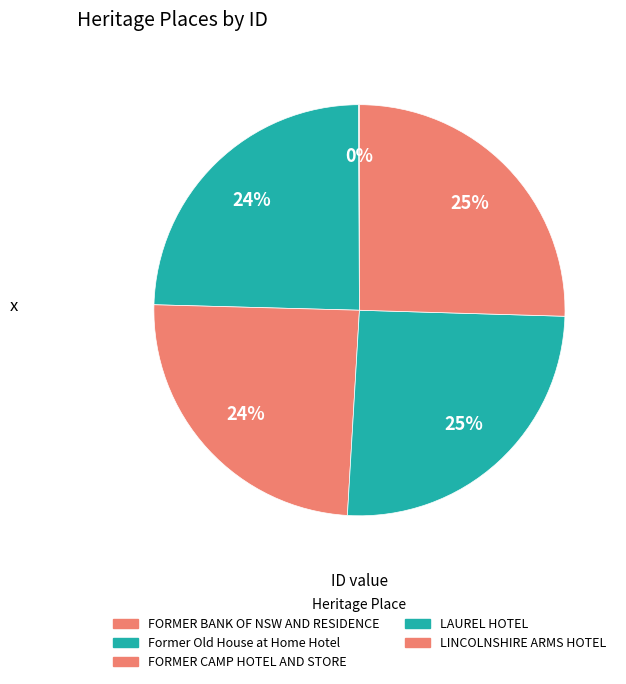

To the nearest percent, what is the difference between the largest and smallest slice percentages?

25%